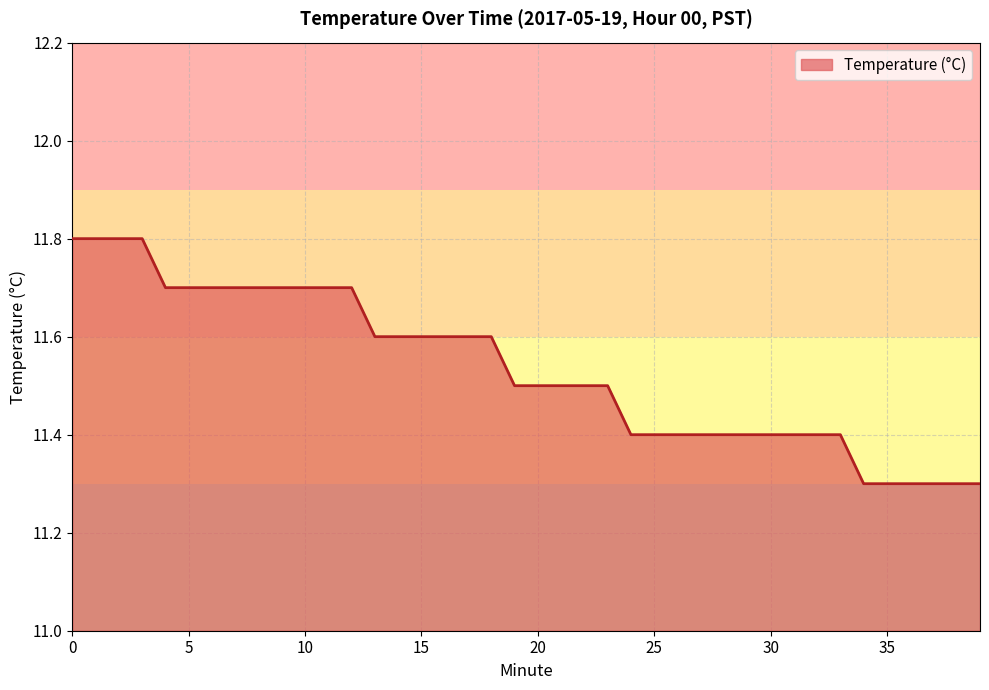

What is the greatest value displayed?

11.8